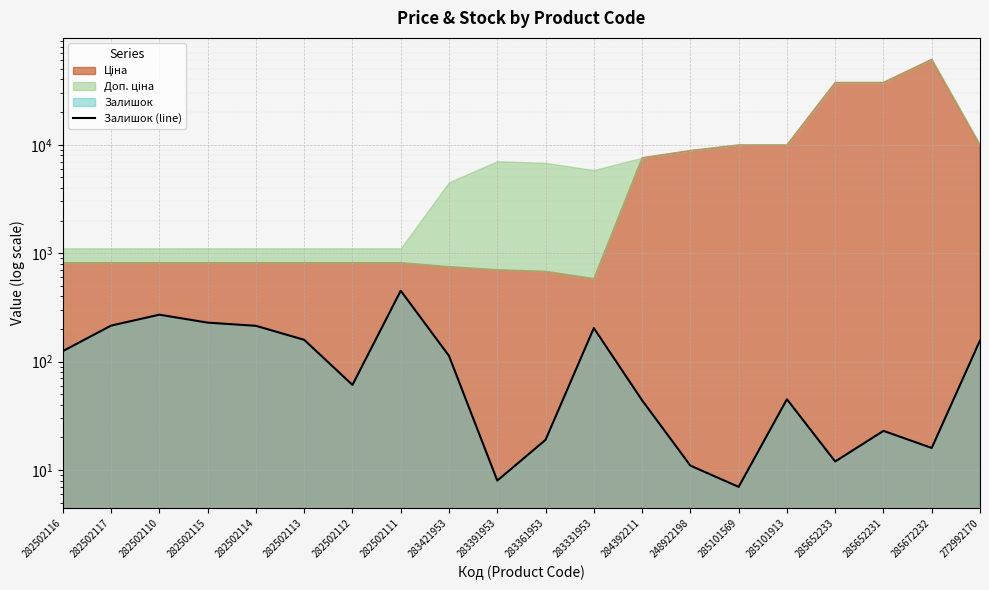

Approximately how many times larger is the value at 248922198 compared to 285672232?

0.7